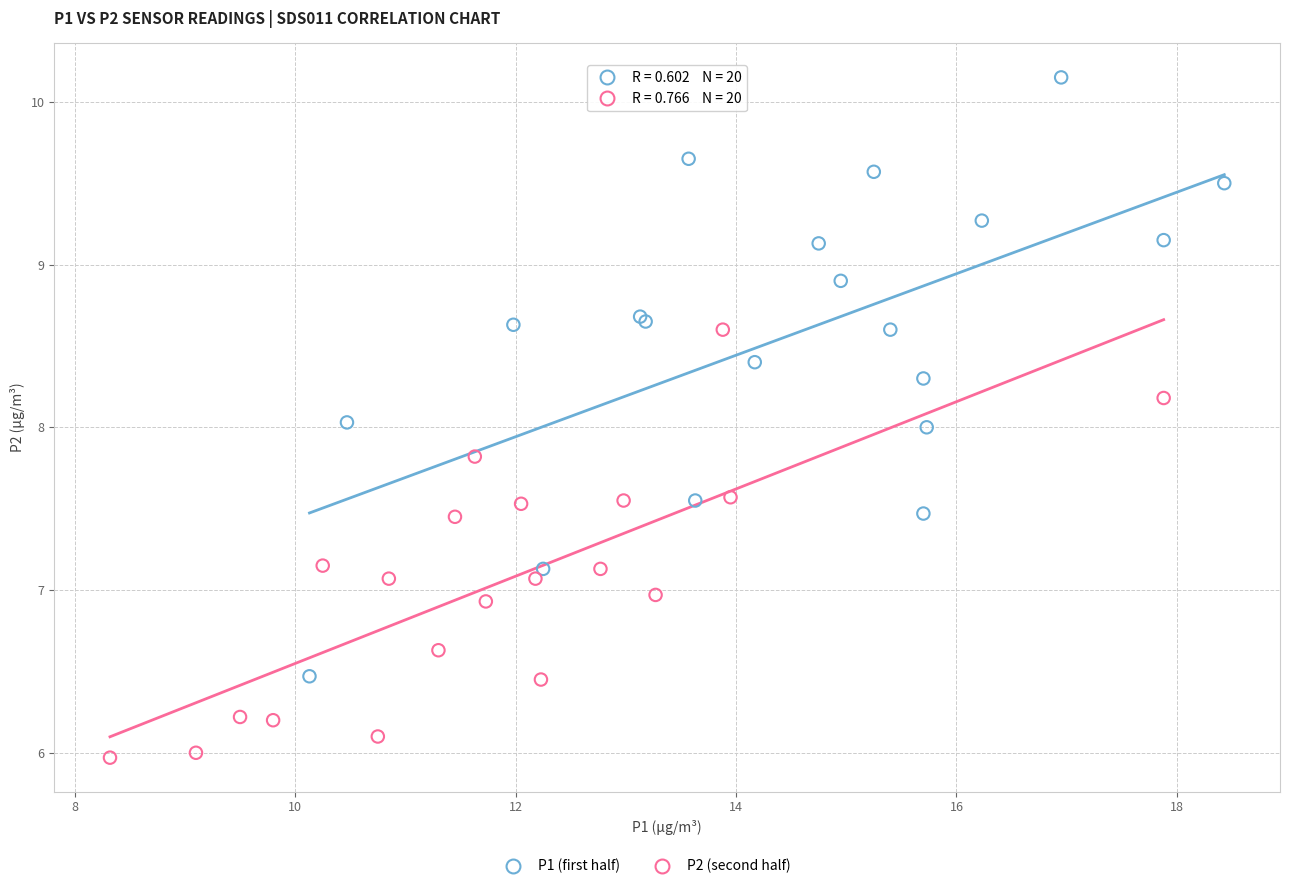

Which series contains the lowest Y value?

P2 (second half)